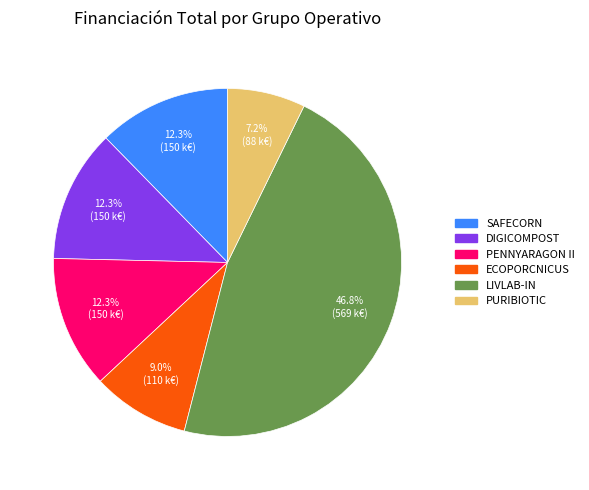

What is the largest slice in the pie chart?

LIVLAB-IN